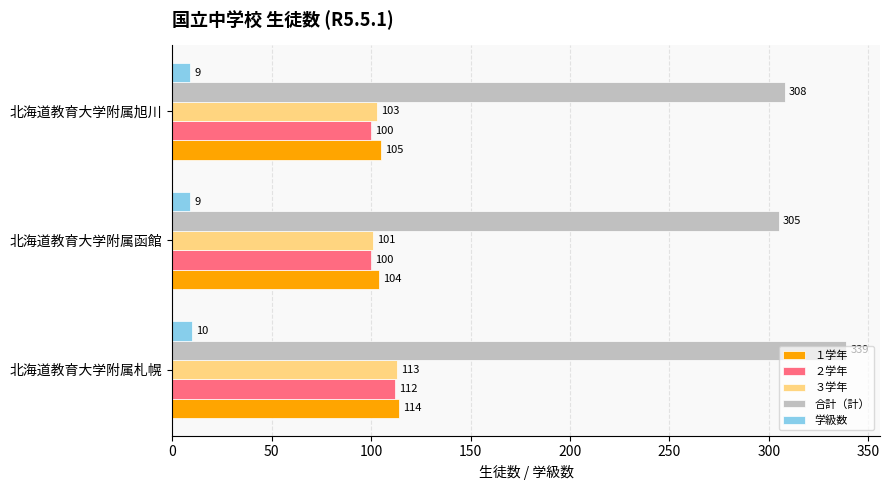

List the series in order of their peak value, highest first.

合計（計）, １学年, ３学年, ２学年, 学級数